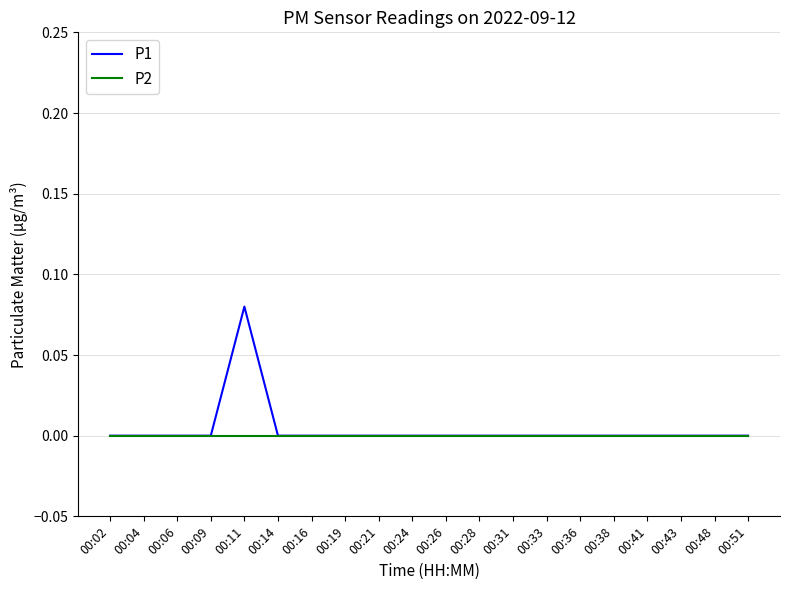

At which category is the sum across all series the highest?

00:11